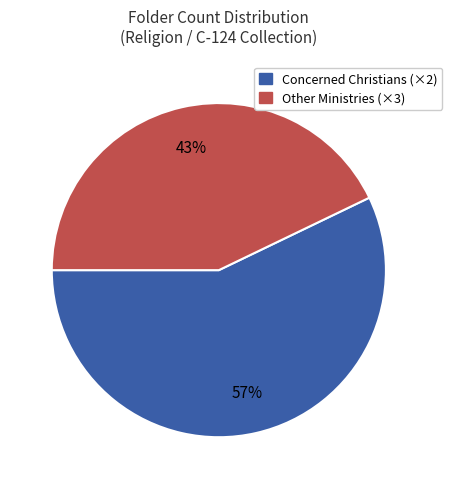

True or false: Concerned Christians (×2) accounts for 57% of the total.

True